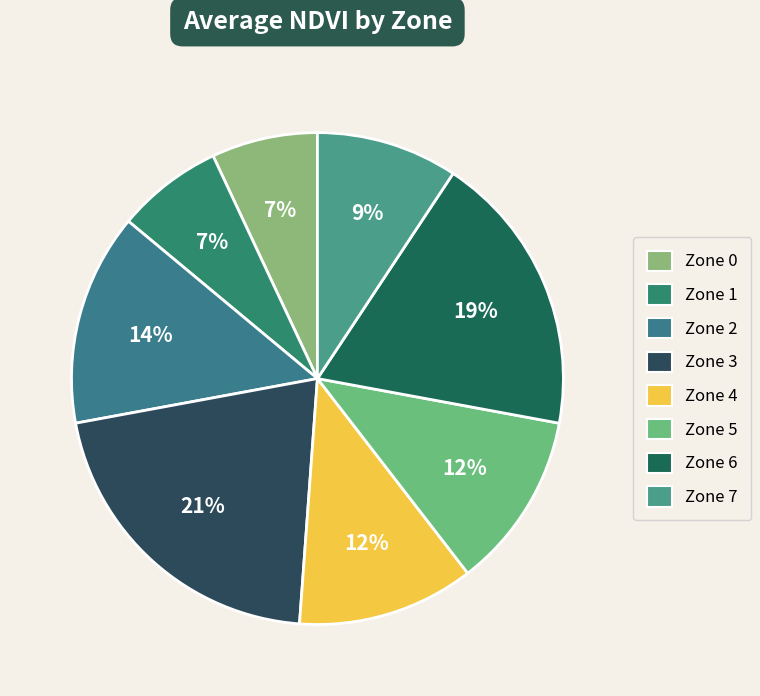

To the nearest percent, what is the difference between the largest and smallest slice percentages?

14%